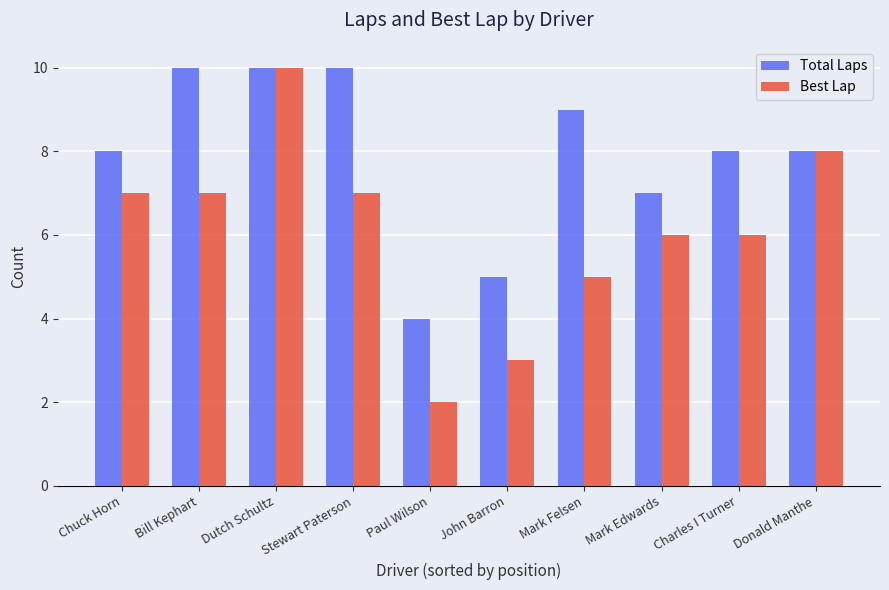

Rank the series by their average value, from highest to lowest.

Total Laps, Best Lap